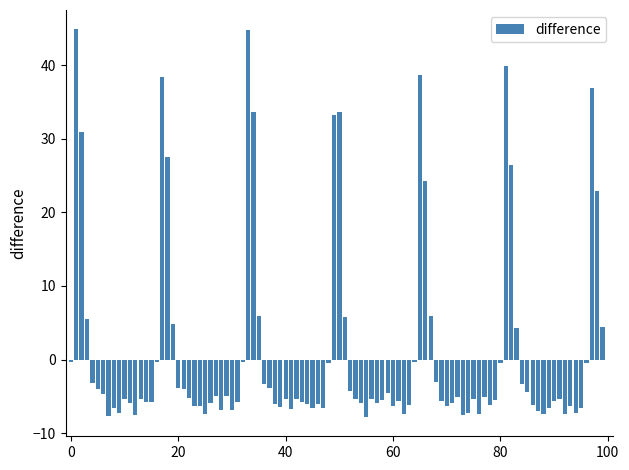

What is the difference between the second highest and minimum values?

52.6